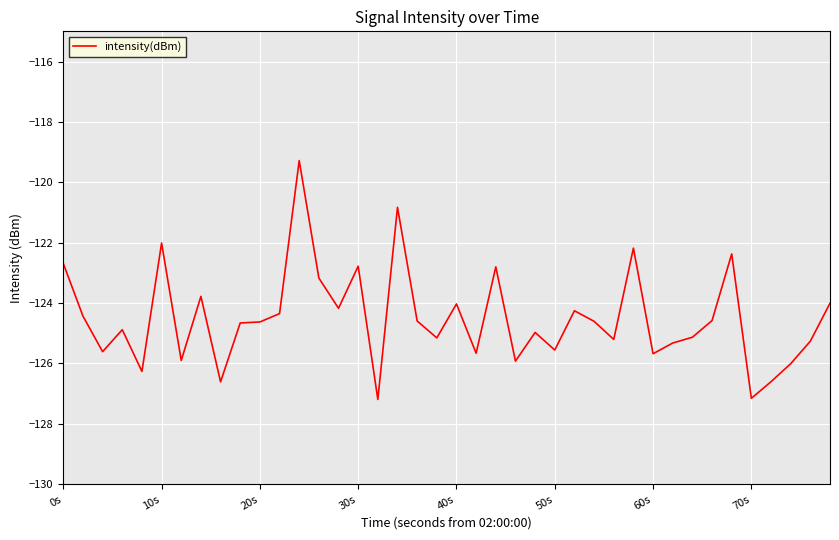

What is the sum of all values?

-4980.3